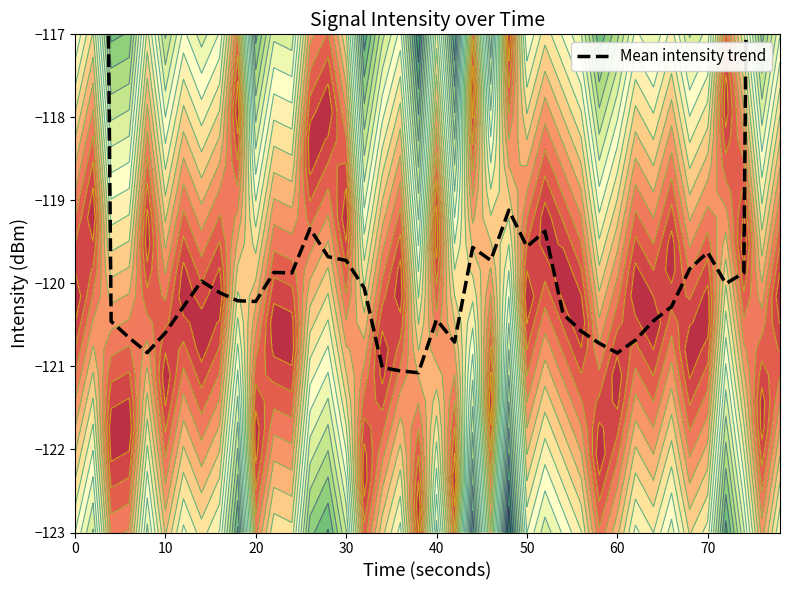

Reading left to right, extract all data points from this chart.

-72.2	-96.6	-120.5	-120.7	-120.8	-120.6	-120.3	-120.0	-120.1	-120.2	-120.2	-119.9	-119.9	-119.3	-119.7	-119.7	-120.1	-121.0	-121.1	-121.1	-120.4	-120.7	-119.6	-119.7	-119.1	-119.6	-119.4	-120.4	-120.6	-120.7	-120.8	-120.7	-120.5	-120.3	-119.8	-119.6	-120.0	-119.9	-95.8	-72.2